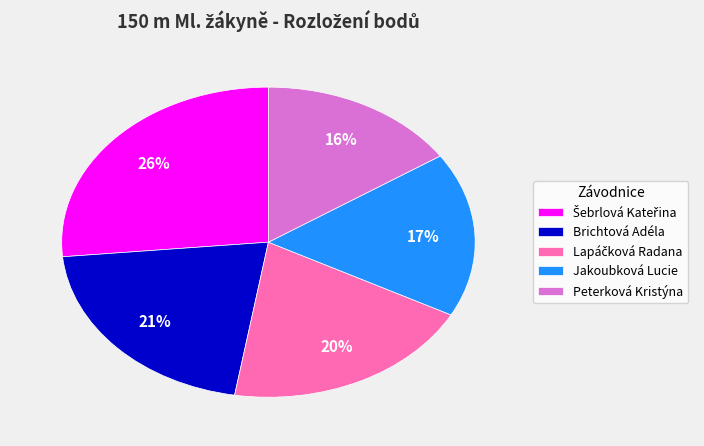

Which has a higher value, Peterková Kristýna or Brichtová Adéla?

Brichtová Adéla